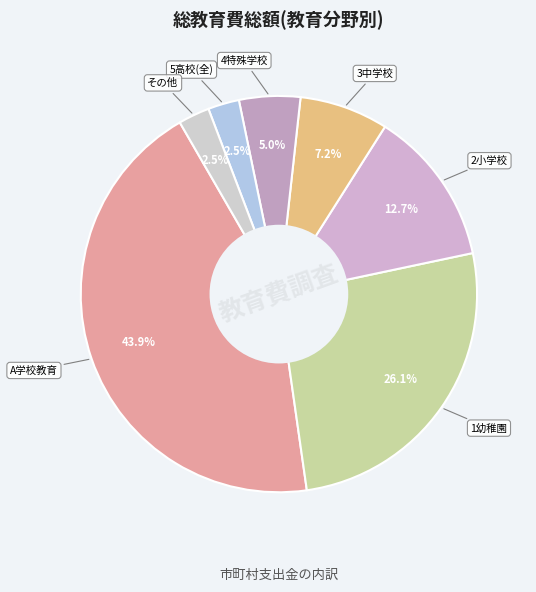

Count the number of slices in the pie.

7